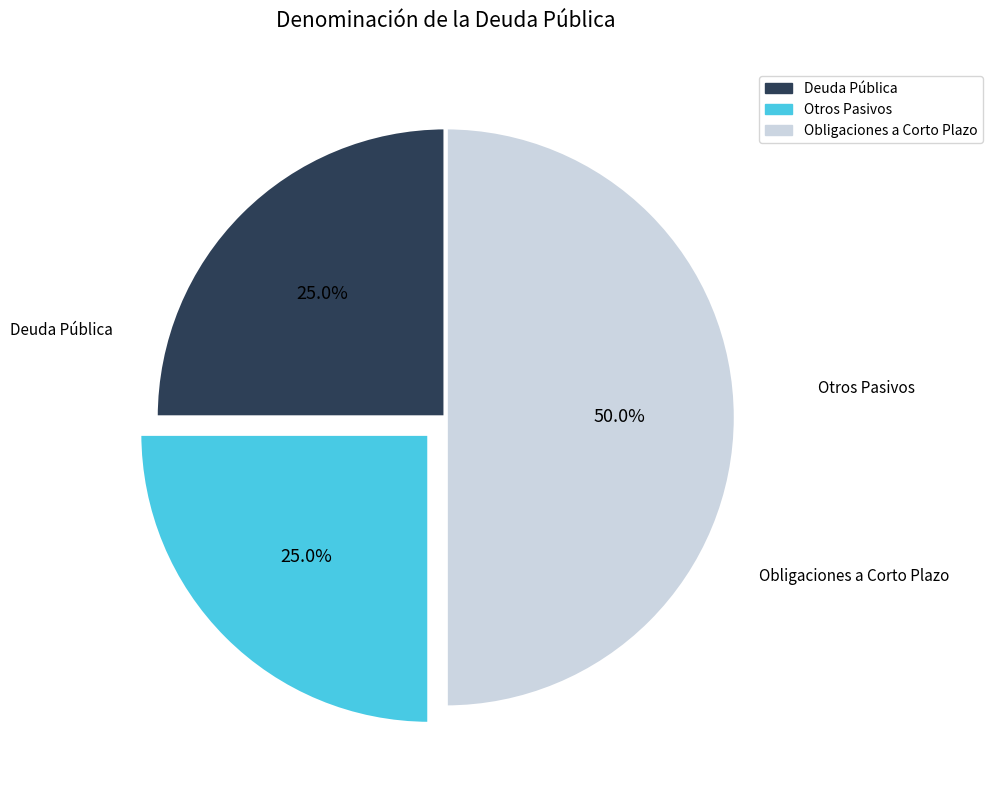

What is the largest slice in the pie chart?

Obligaciones a Corto Plazo